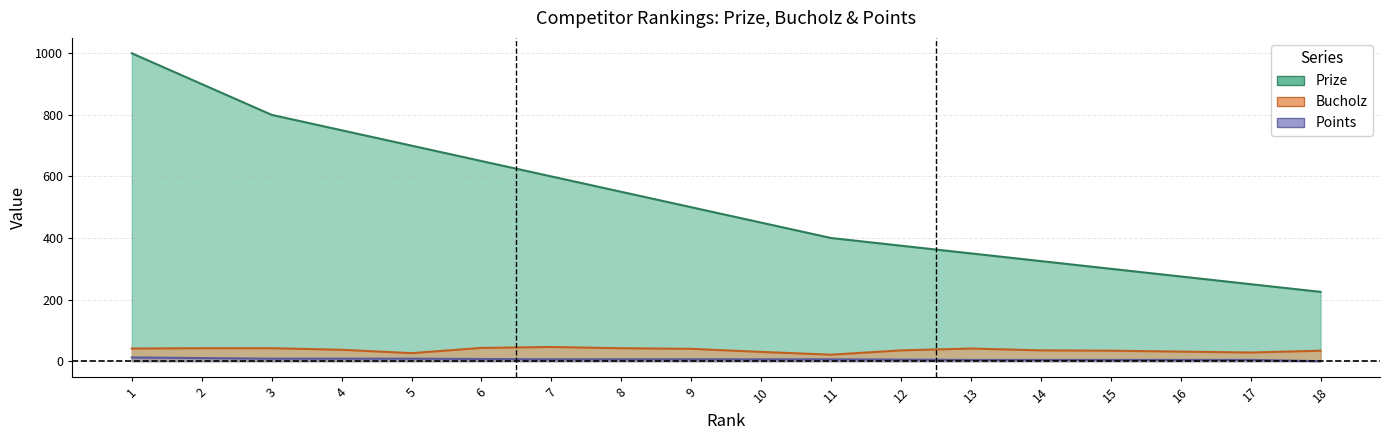

How many lines are shown in the chart?

3